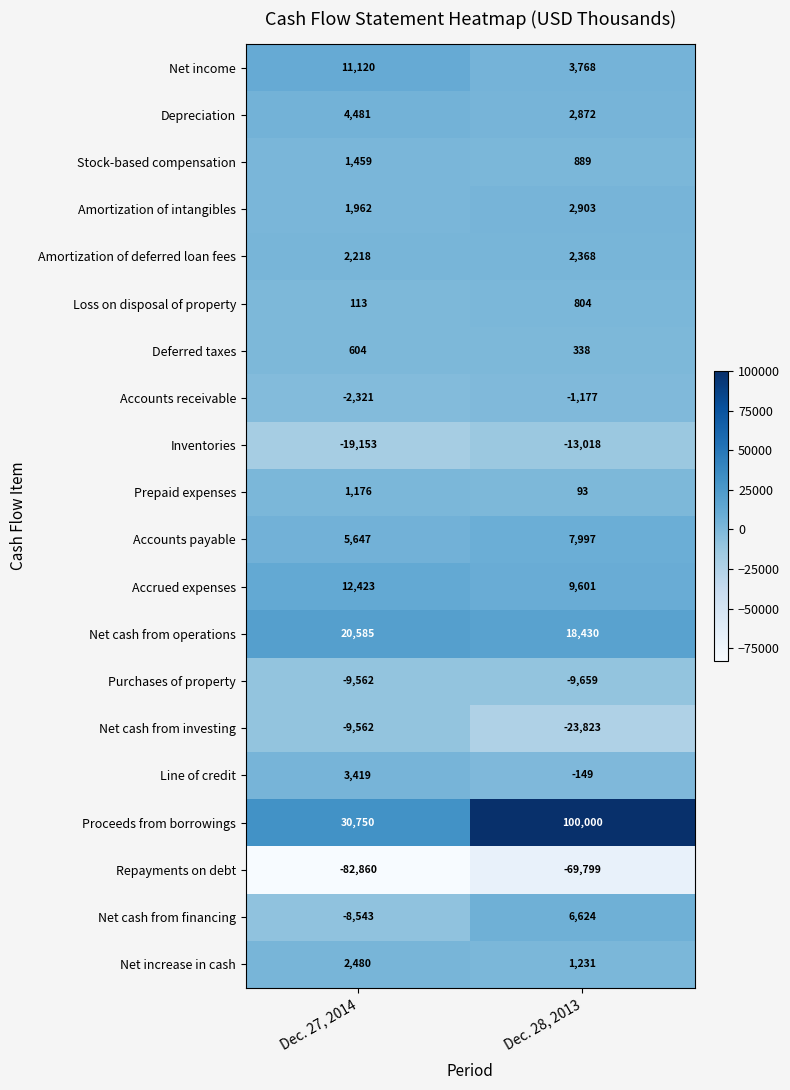

Which label corresponds to the largest value in the chart?

Dec. 28, 2013